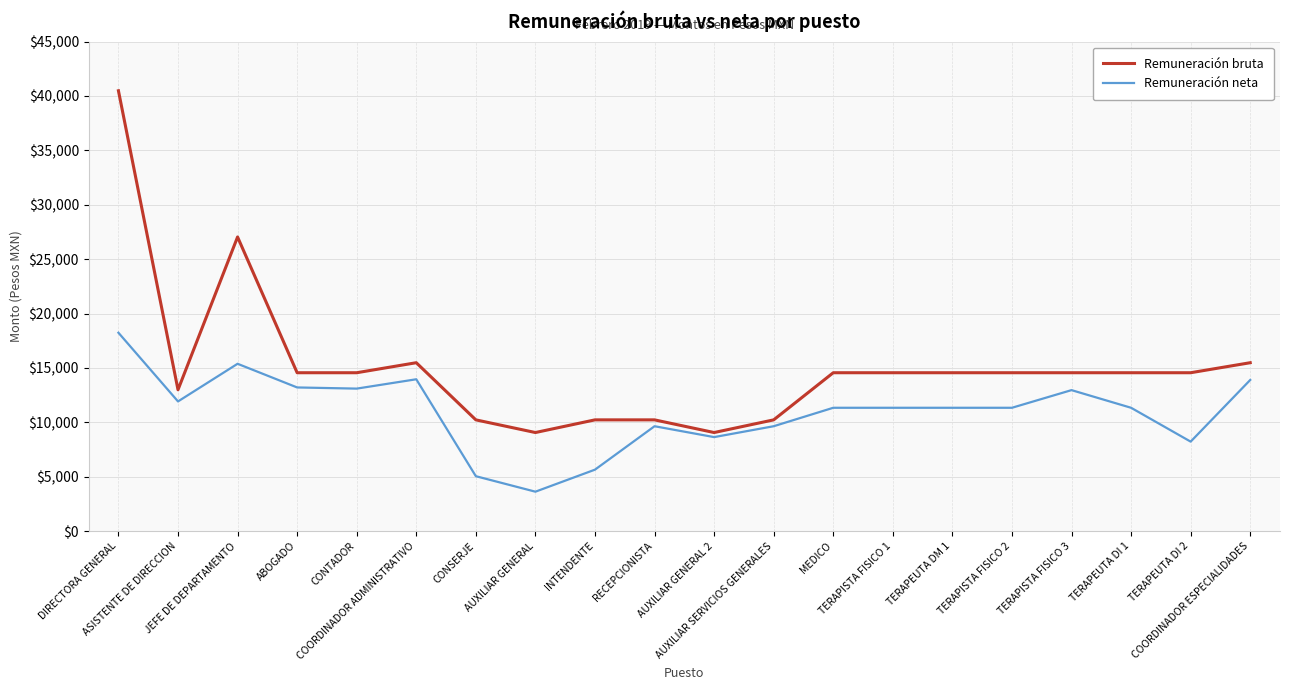

Which series has the largest total across all categories?

Remuneración bruta